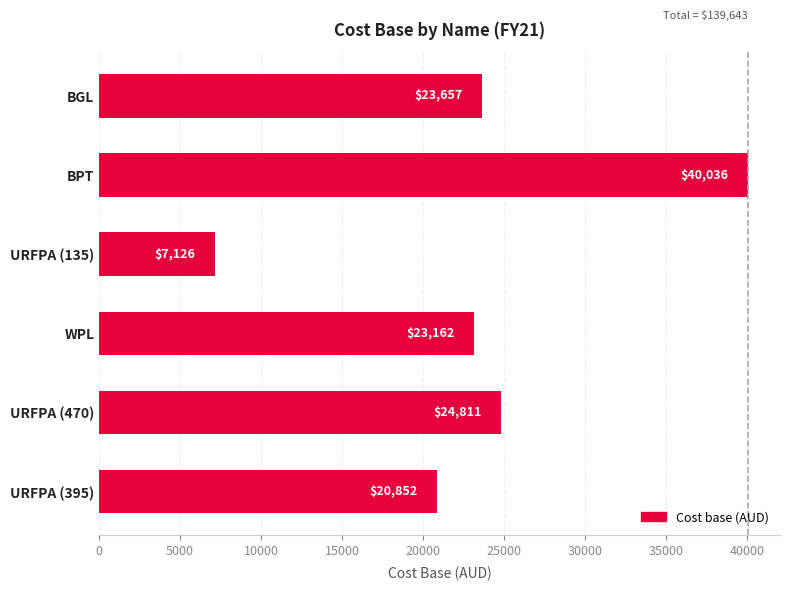

True or false: the data shows 23161.7 at WPL.

True